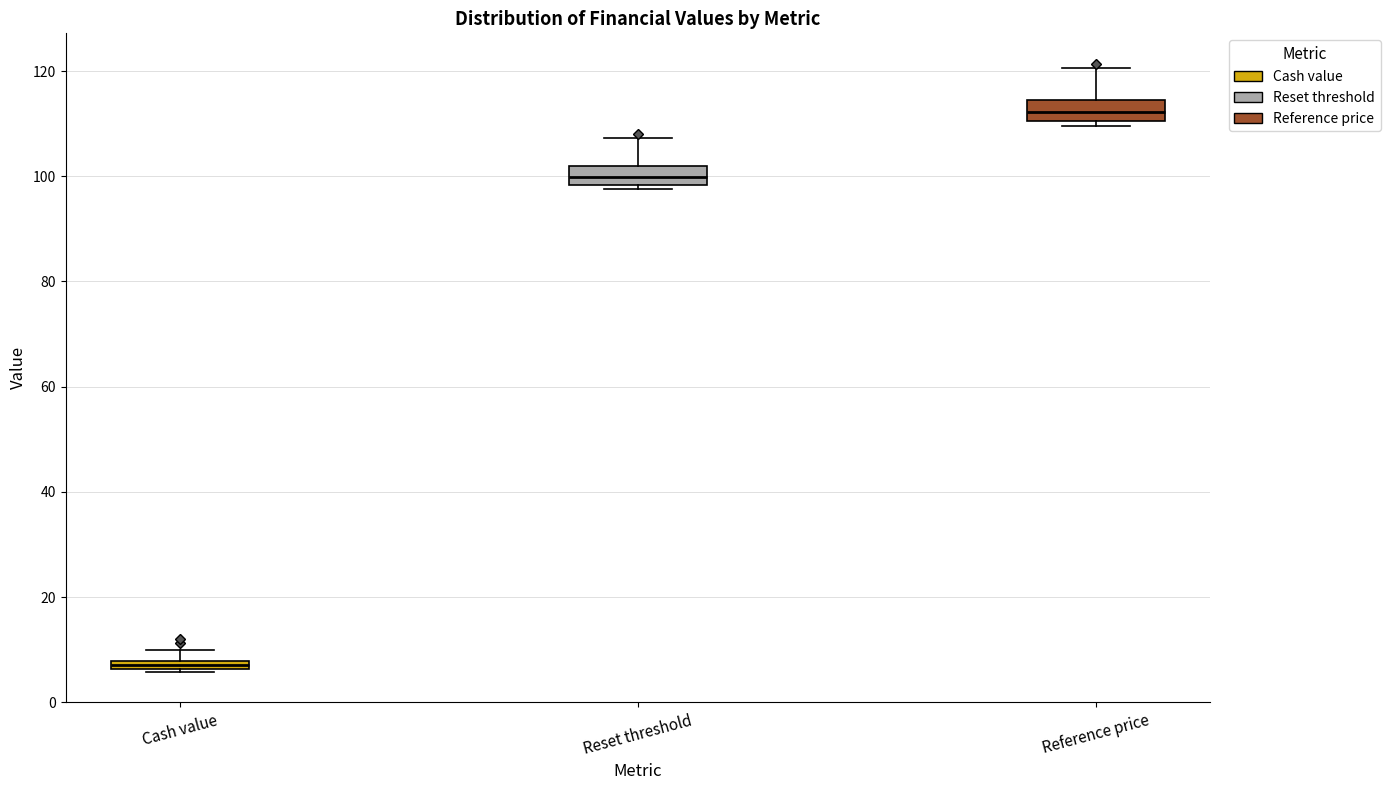

Where is the upper edge of the box for Reset threshold on the y-axis? The values are not printed on the chart, so give them approximately, as read against the axis.

102